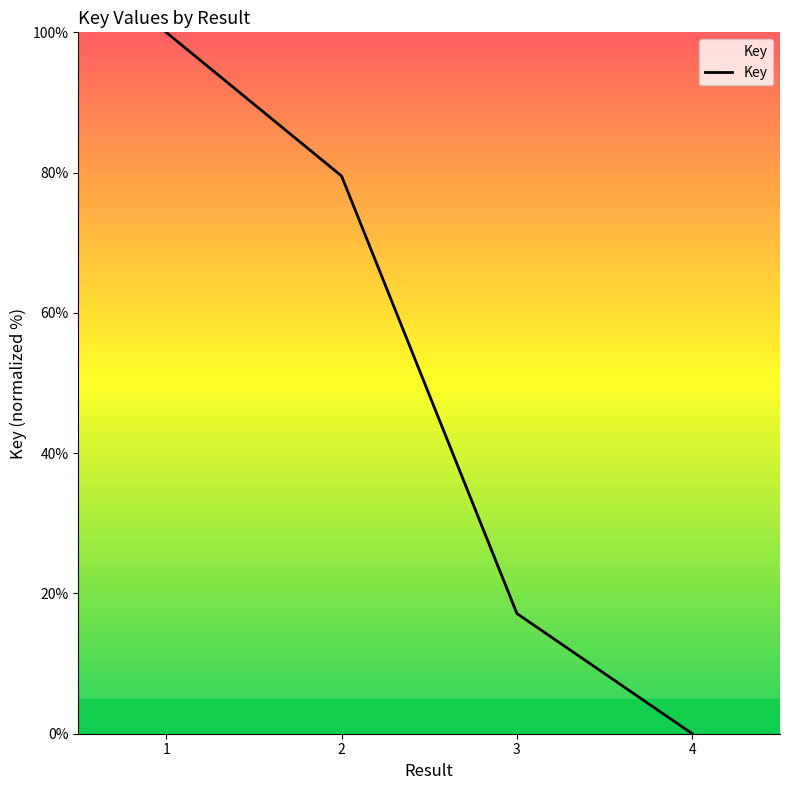

What is the ratio of the value at 2 to the value at 1?

0.8